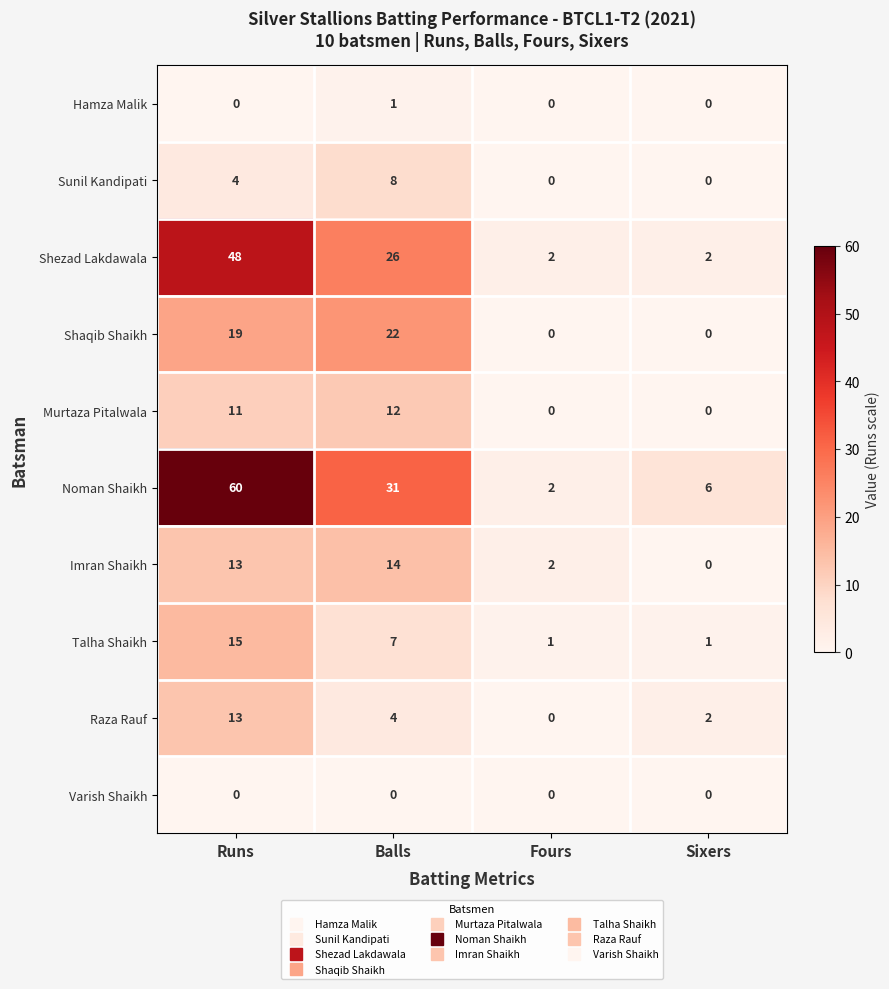

Rank the series at Balls from lowest to highest value.

Varish Shaikh, Hamza Malik, Raza Rauf, Talha Shaikh, Sunil Kandipati, Murtaza Pitalwala, Imran Shaikh, Shaqib Shaikh, Shezad Lakdawala, Noman Shaikh